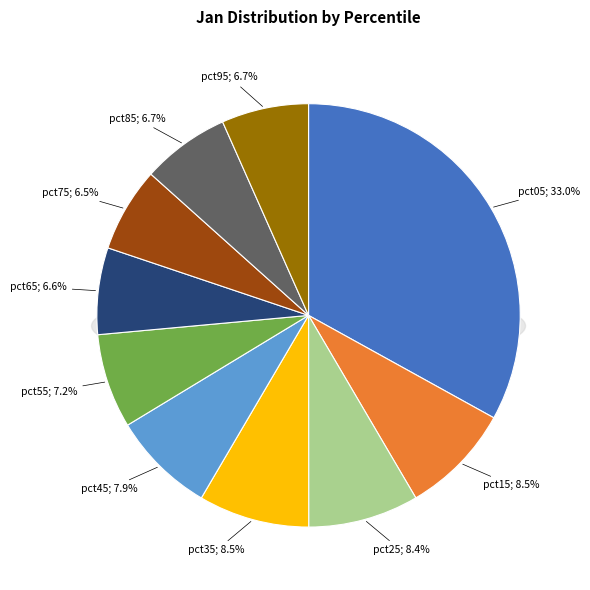

To the nearest percent, what portion does pct95 represent?

7%